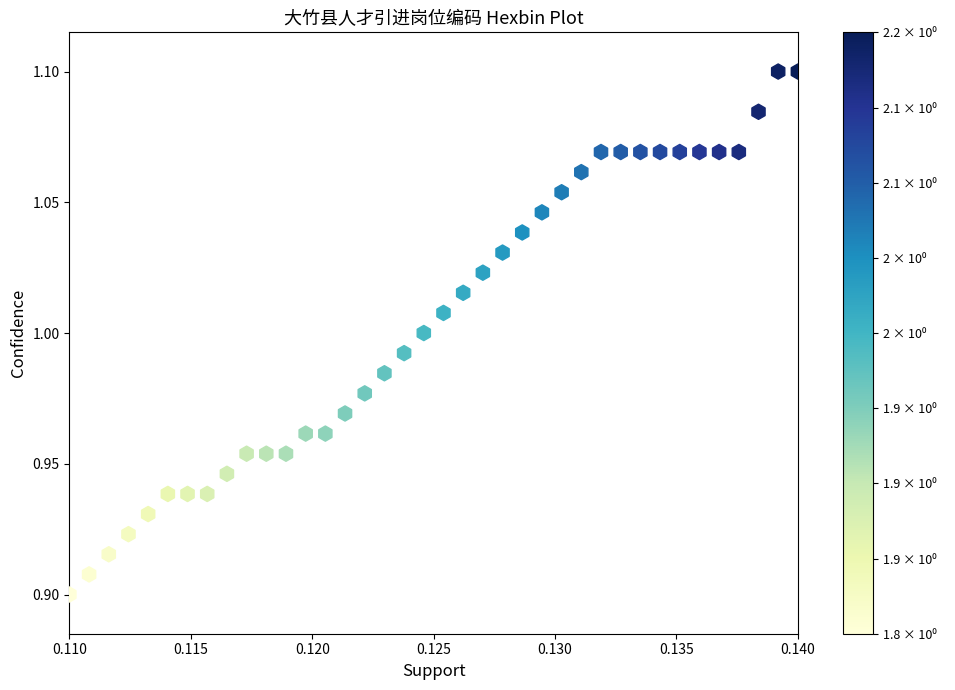

Count the number of points in this scatter plot.

38